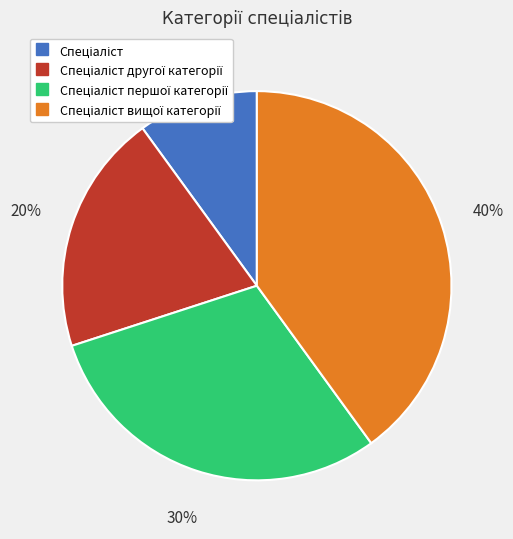

Is there any slice that represents more than half of the pie?

No